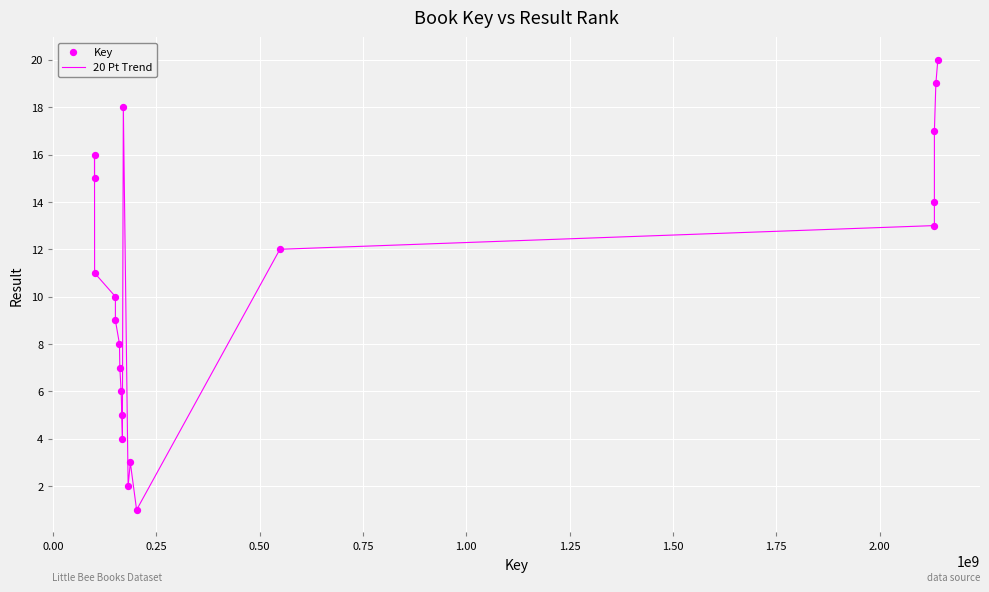

What is the difference between the maximum and minimum values?

19